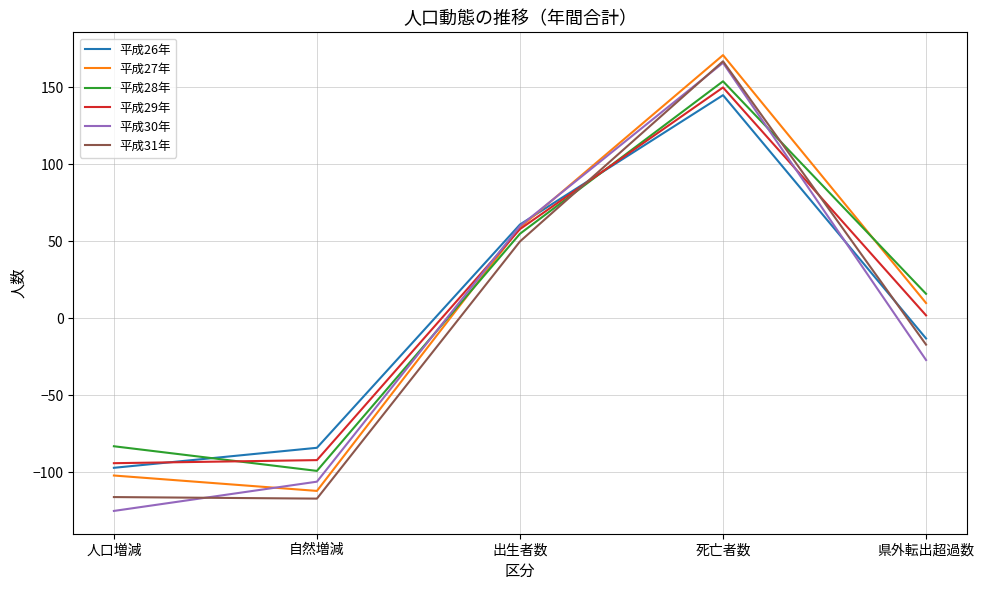

Between which two adjacent categories do 平成30年 and 平成27年 first intersect?

人口増減 and 自然増減